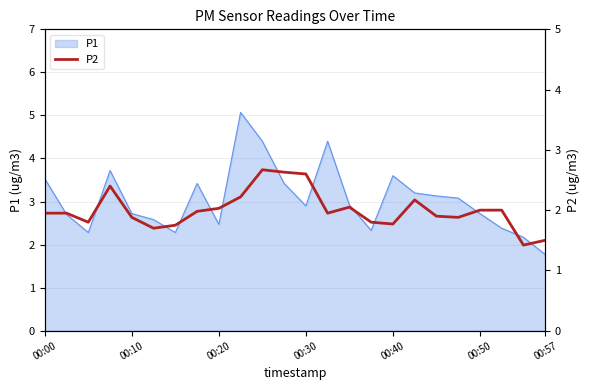

Which category has the lowest value in the P1 series?

00:57